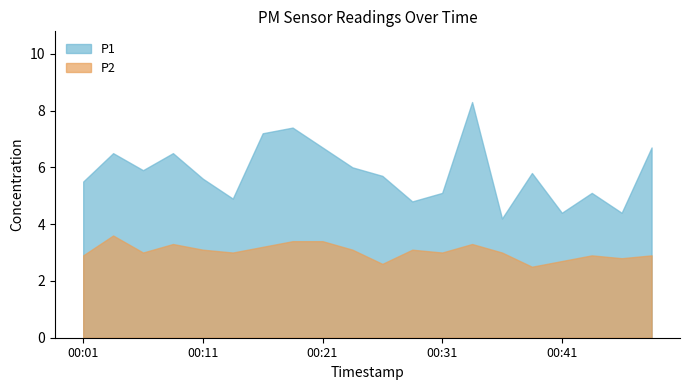

Reading left to right, extract all data points from this chart.

P1: 5.5	6.5	5.9	6.5	5.6	4.9	7.2	7.4	6.7	6.0	5.7	4.8	5.1	8.3	4.2	5.8	4.4	5.1	4.4	6.7
P2: 2.9	3.6	3.0	3.3	3.1	3.0	3.2	3.4	3.4	3.1	2.6	3.1	3.0	3.3	3.0	2.5	2.7	2.9	2.8	2.9